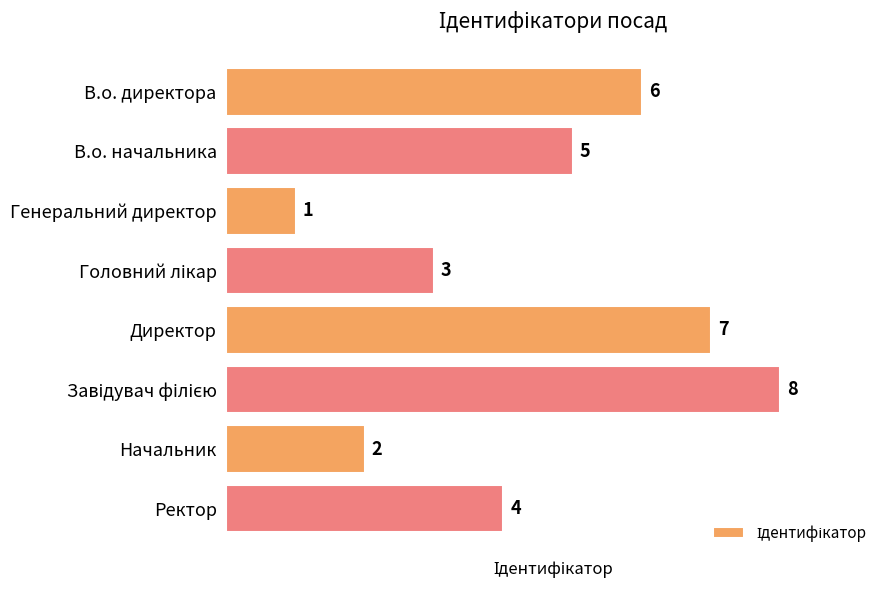

The value at Генеральний директор is 2. True or false?

False